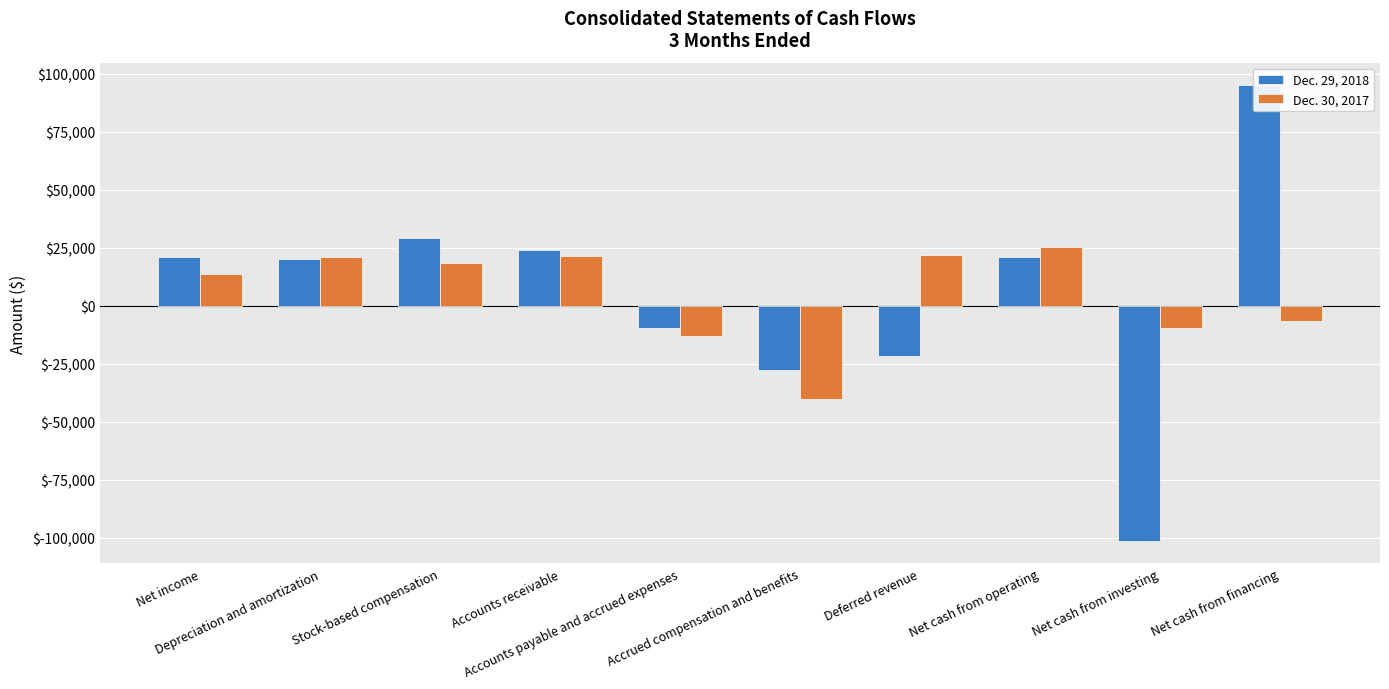

Rank the categories by Dec. 30, 2017 value from lowest to highest.

Accrued compensation and benefits, Accounts payable and accrued expenses, Net cash from investing, Net cash from financing, Net income, Stock-based compensation, Depreciation and amortization, Accounts receivable, Deferred revenue, Net cash from operating